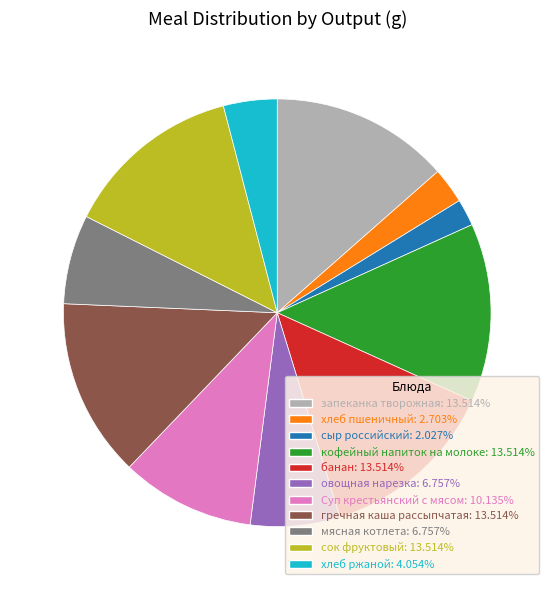

Do мясная котлета: 6.757% and кофейный напиток на молоке: 13.514% together represent more than half of the pie?

No